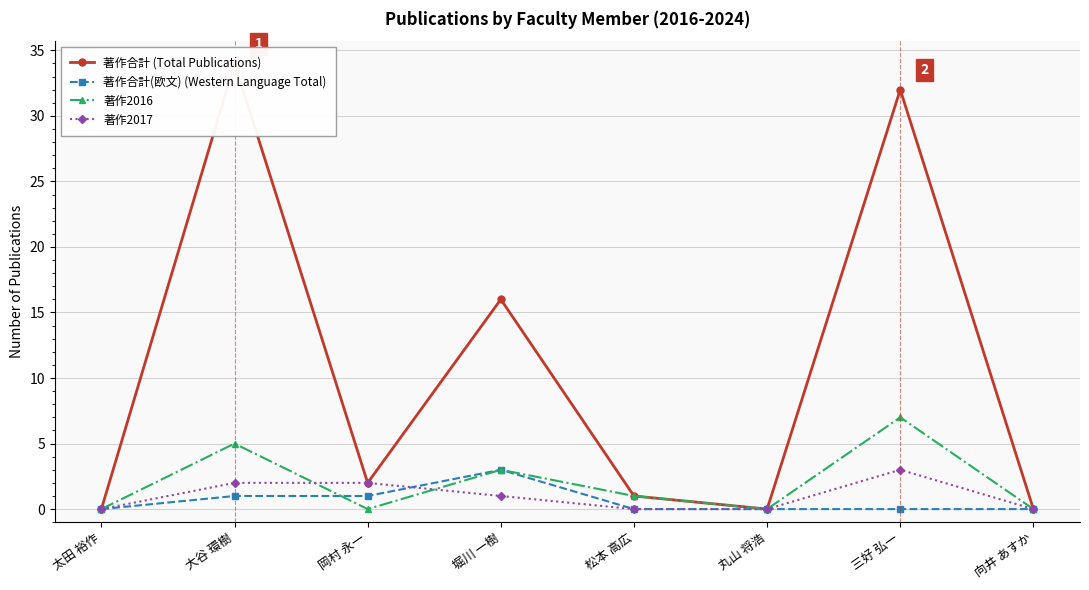

Reading left to right, list all the values displayed in this chart.

著作合計 (Total Publications): 太田 裕作=0	大谷 環樹=34	岡村 永一=2	堀川 一樹=16	松本 高広=1	丸山 将浩=0	三好 弘一=32	向井 あすか=0
著作合計(欧文) (Western Language Total): 太田 裕作=0	大谷 環樹=1	岡村 永一=1	堀川 一樹=3	松本 高広=0	丸山 将浩=0	三好 弘一=0	向井 あすか=0
著作2016: 太田 裕作=0	大谷 環樹=5	岡村 永一=0	堀川 一樹=3	松本 高広=1	丸山 将浩=0	三好 弘一=7	向井 あすか=0
著作2017: 太田 裕作=0	大谷 環樹=2	岡村 永一=2	堀川 一樹=1	松本 高広=0	丸山 将浩=0	三好 弘一=3	向井 あすか=0